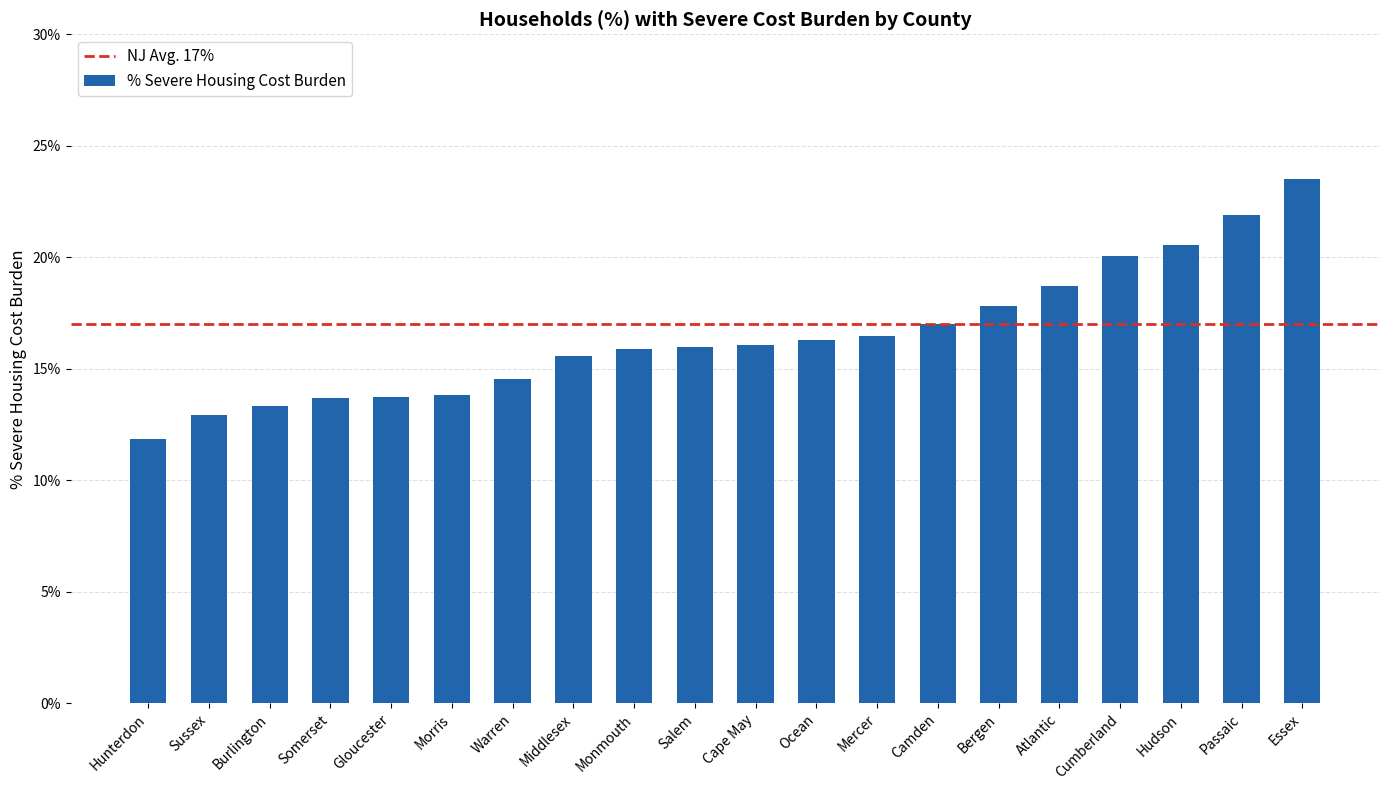

Are the bars horizontal?

No